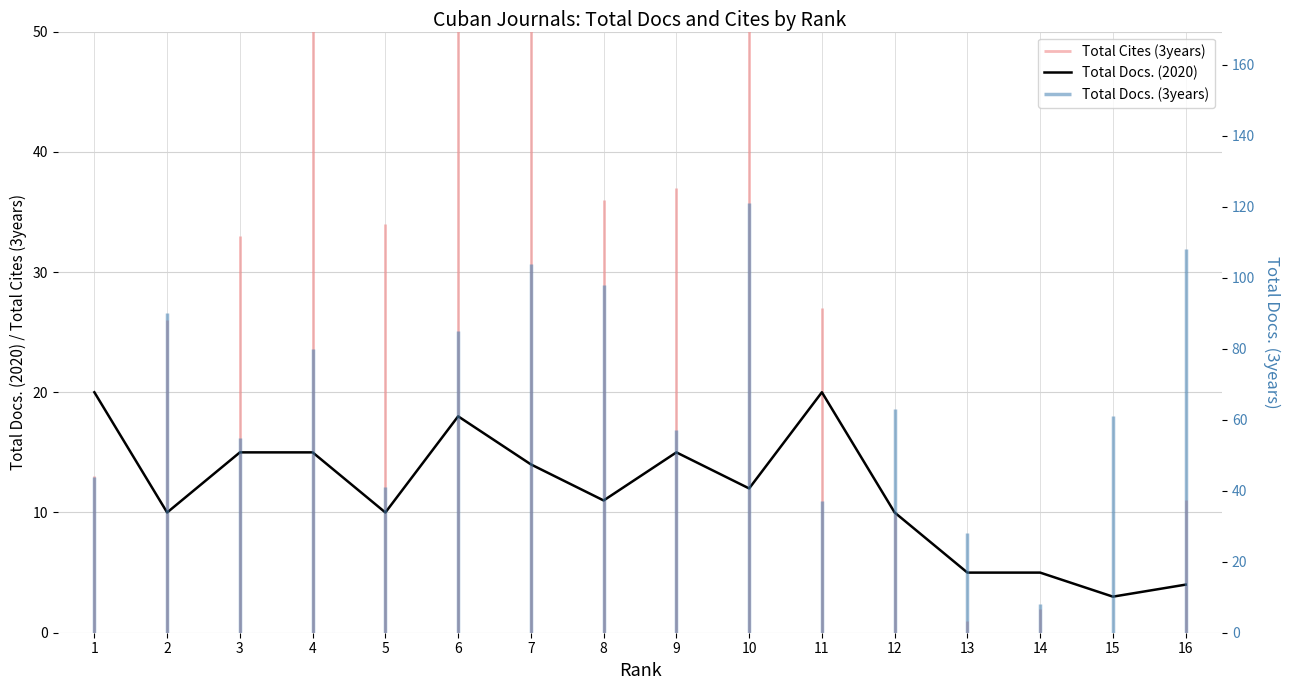

What is the value of the 3rd point from the left?

15